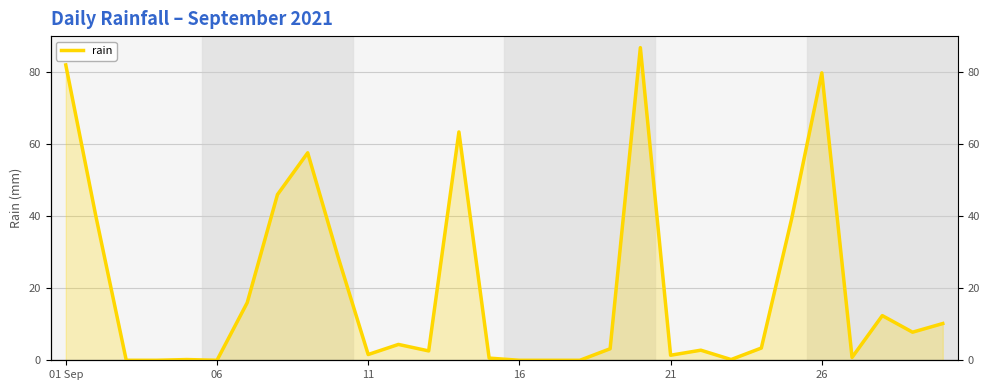

True or false: the data has more than 1 interior local peaks.

True